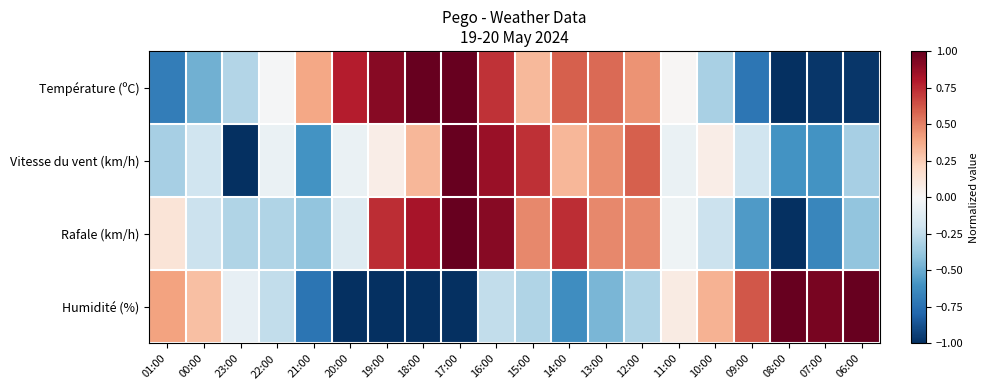

Reading left to right, what are all the values shown in this chart?

Température (ºC): 01:00=-0.7	00:00=-0.5	23:00=-0.3	22:00=-0.0	21:00=0.4	20:00=0.8	19:00=0.9	18:00=1.0	17:00=1.0	16:00=0.7	15:00=0.3	14:00=0.6	13:00=0.6	12:00=0.4	11:00=0.0	10:00=-0.3	09:00=-0.7	08:00=-1.0	07:00=-1.0	06:00=-1.0
Vitesse du vent (km/h): 01:00=-0.3	00:00=-0.2	23:00=-1.0	22:00=-0.1	21:00=-0.6	20:00=-0.1	19:00=0.1	18:00=0.3	17:00=1.0	16:00=0.9	15:00=0.7	14:00=0.3	13:00=0.5	12:00=0.6	11:00=-0.1	10:00=0.1	09:00=-0.2	08:00=-0.6	07:00=-0.6	06:00=-0.3
Rafale (km/h): 01:00=0.1	00:00=-0.2	23:00=-0.3	22:00=-0.3	21:00=-0.4	20:00=-0.1	19:00=0.7	18:00=0.8	17:00=1.0	16:00=0.9	15:00=0.5	14:00=0.7	13:00=0.5	12:00=0.5	11:00=-0.0	10:00=-0.2	09:00=-0.6	08:00=-1.0	07:00=-0.7	06:00=-0.4
Humidité (%): 01:00=0.4	00:00=0.3	23:00=-0.1	22:00=-0.2	21:00=-0.7	20:00=-1.0	19:00=-1.0	18:00=-1.0	17:00=-1.0	16:00=-0.2	15:00=-0.3	14:00=-0.6	13:00=-0.5	12:00=-0.3	11:00=0.1	10:00=0.4	09:00=0.6	08:00=1.0	07:00=0.9	06:00=1.0